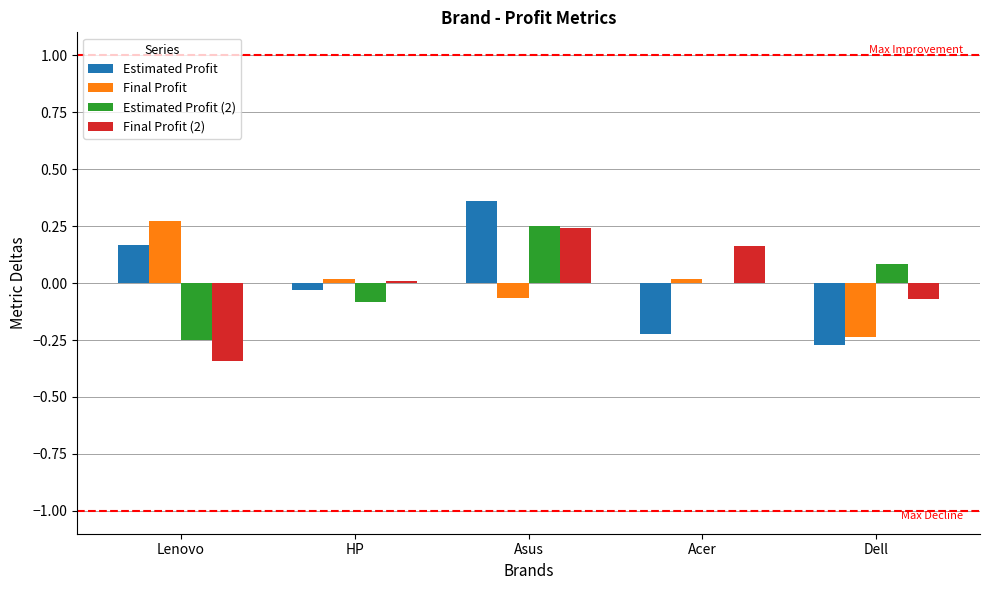

Which series has the largest range (max minus min)?

Estimated Profit